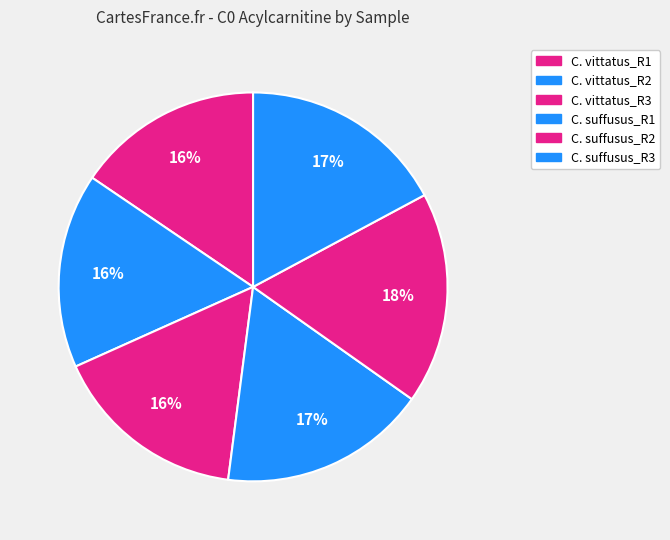

To the nearest percent, what is the combined percentage of C. vittatus_R2 and C. vittatus_R3?

32%